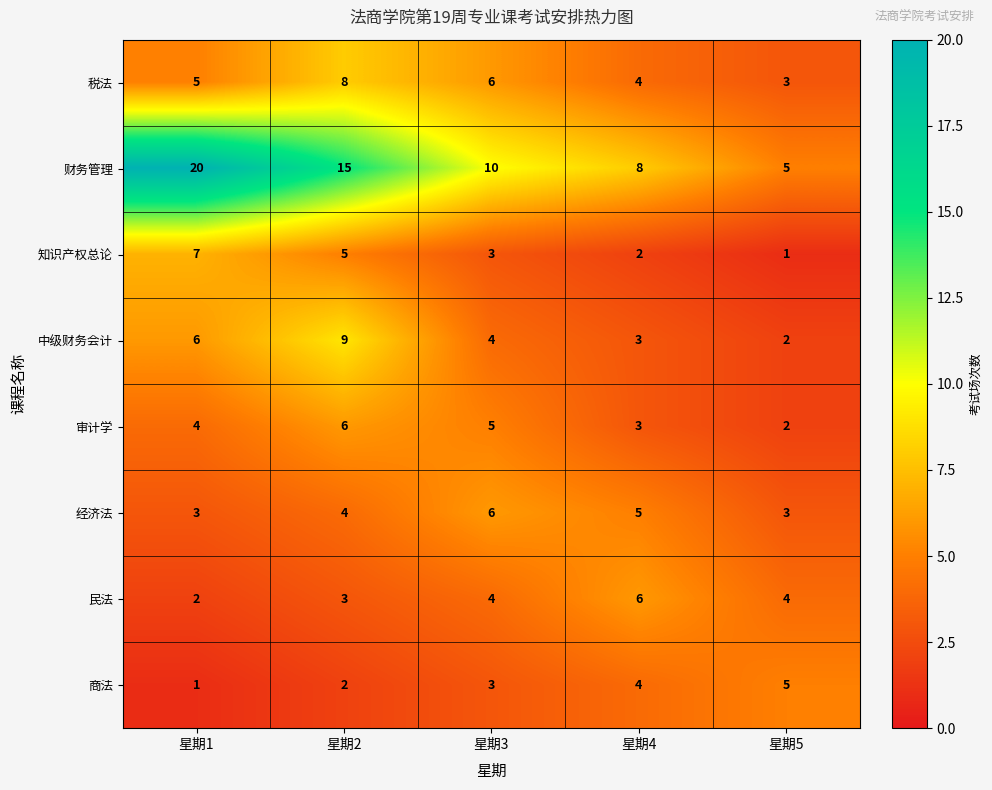

Which series has the largest total across all categories?

财务管理